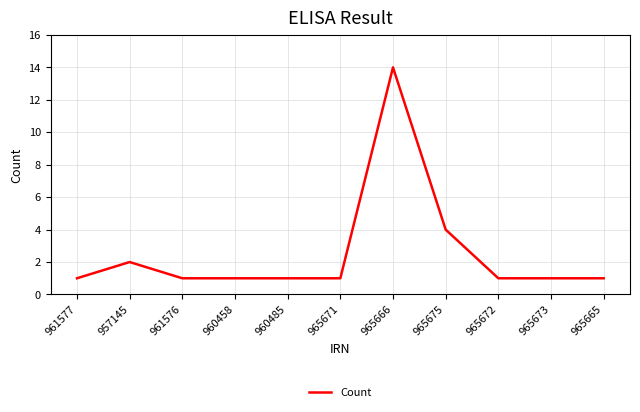

What is the average value?

3